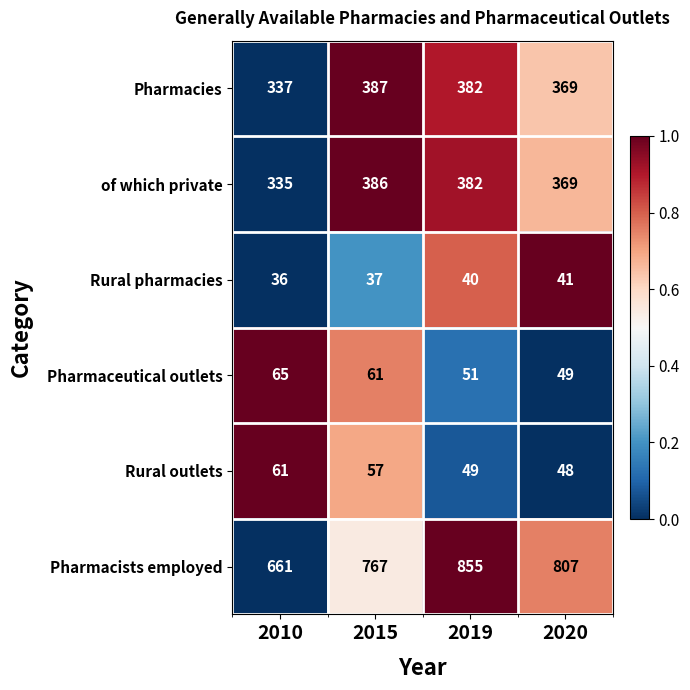

What is the spread (max minus min) of values at 2015?

730